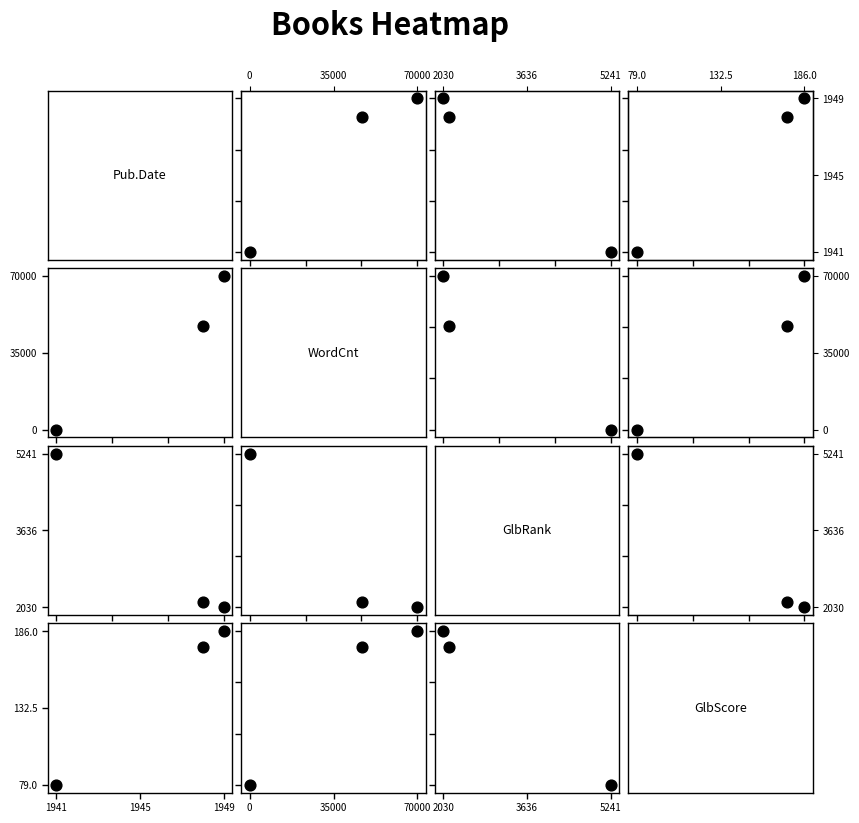

What is the difference between the maximum and minimum values in the Pub.Date vs GlbRank series?

3211